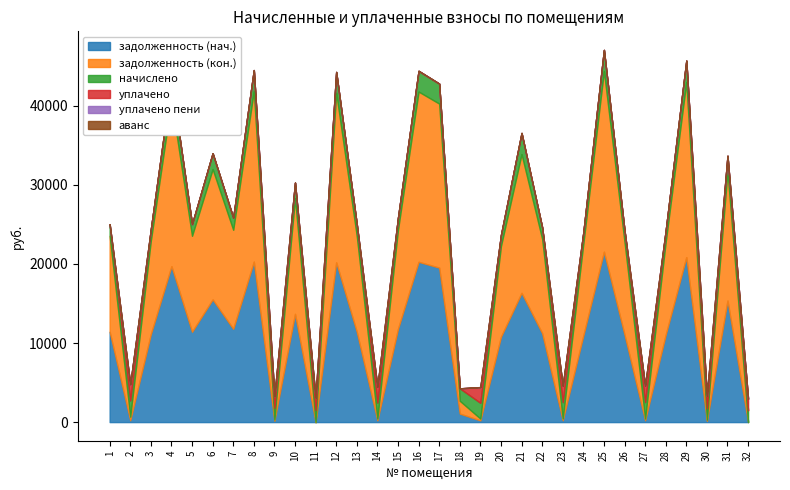

Rank the series at 22 from lowest to highest value.

уплачено, уплачено пени, аванс, начислено, задолженность (нач.), задолженность (кон.)